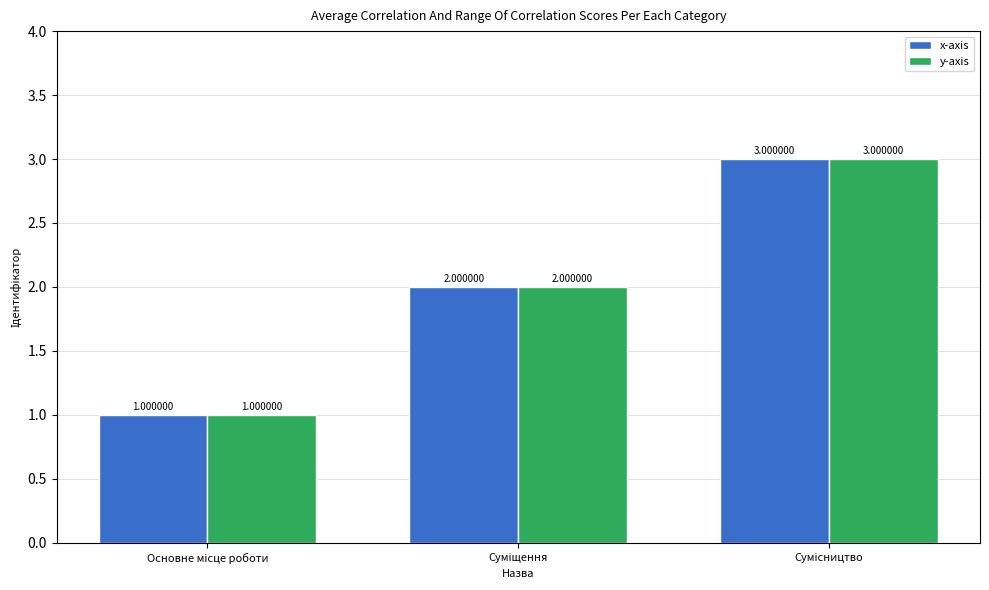

What is the lowest value of the x-axis series?

1